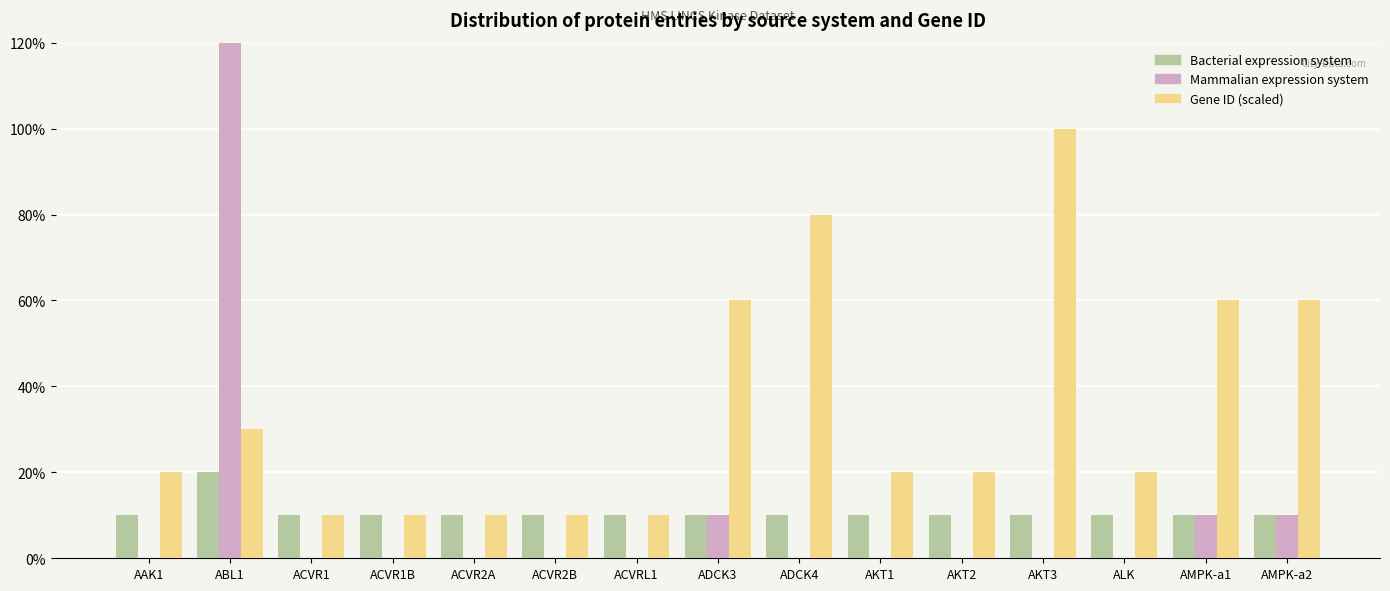

True or false: Bacterial expression system has a value of 1 at ACVR2A.

True